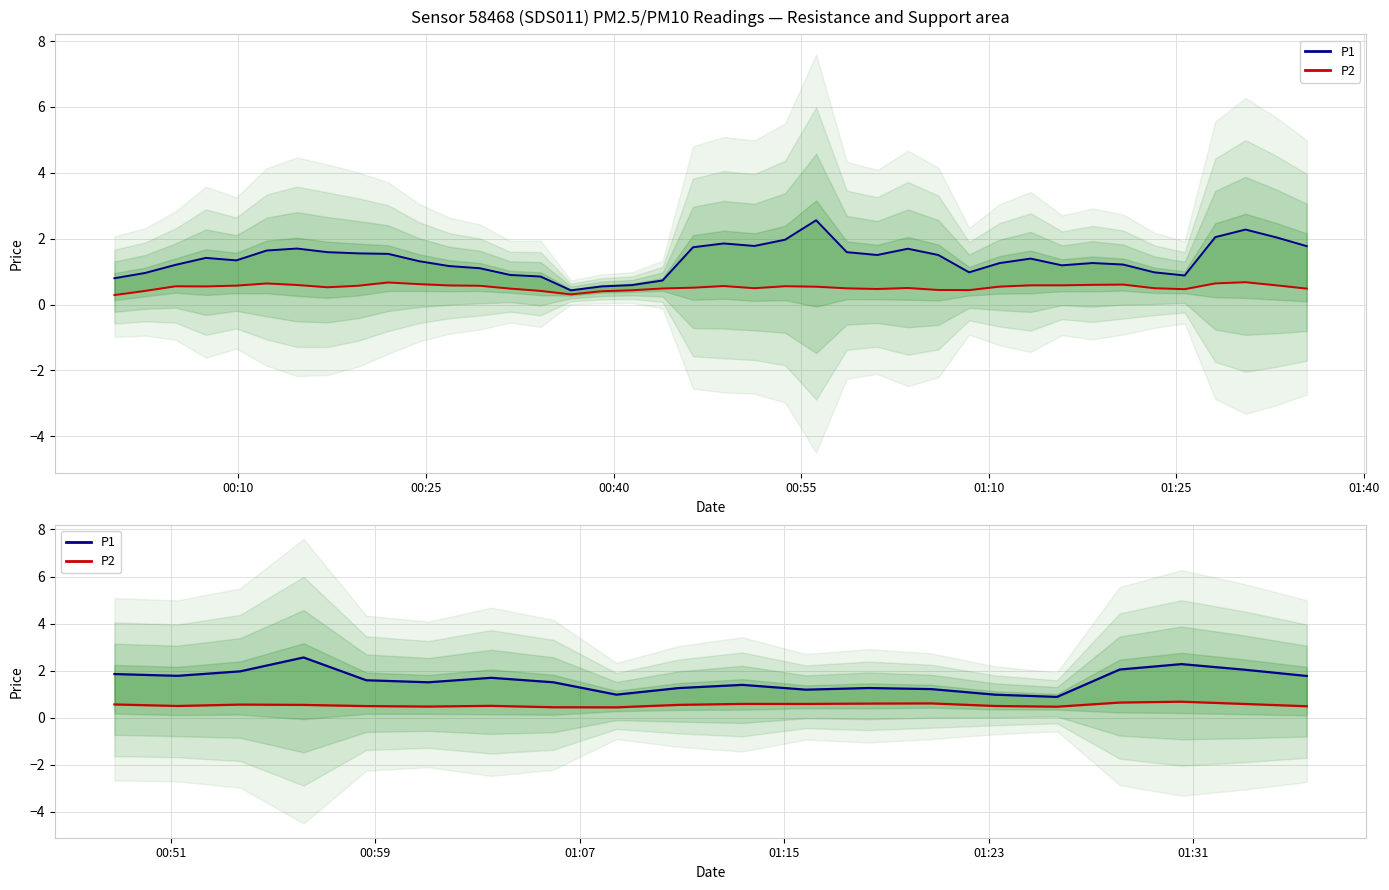

Is the value of P1 at 01:40 greater than the value of P2 at 00:25?

Yes